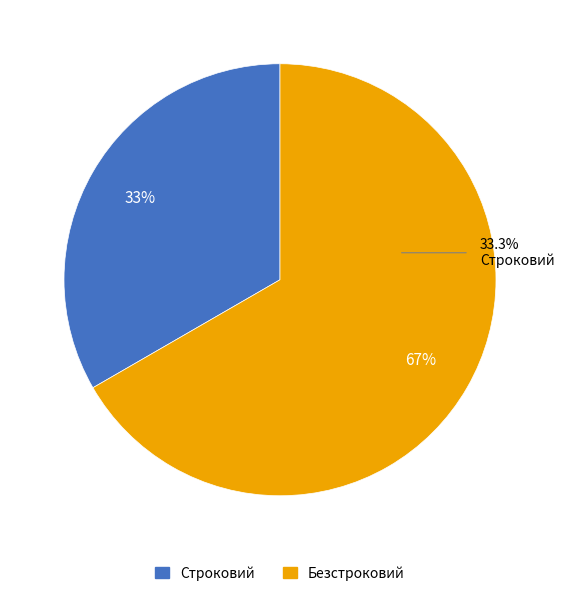

What is the smallest slice in the pie chart?

Строковий